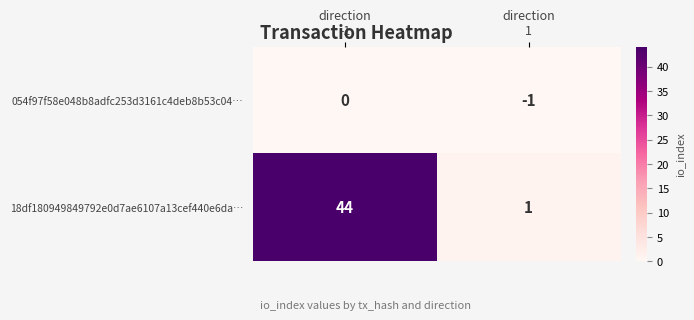

What is the difference between the maximum and minimum values in the 18df180949849792e0d7ae6107a13cef440e6da… series?

43